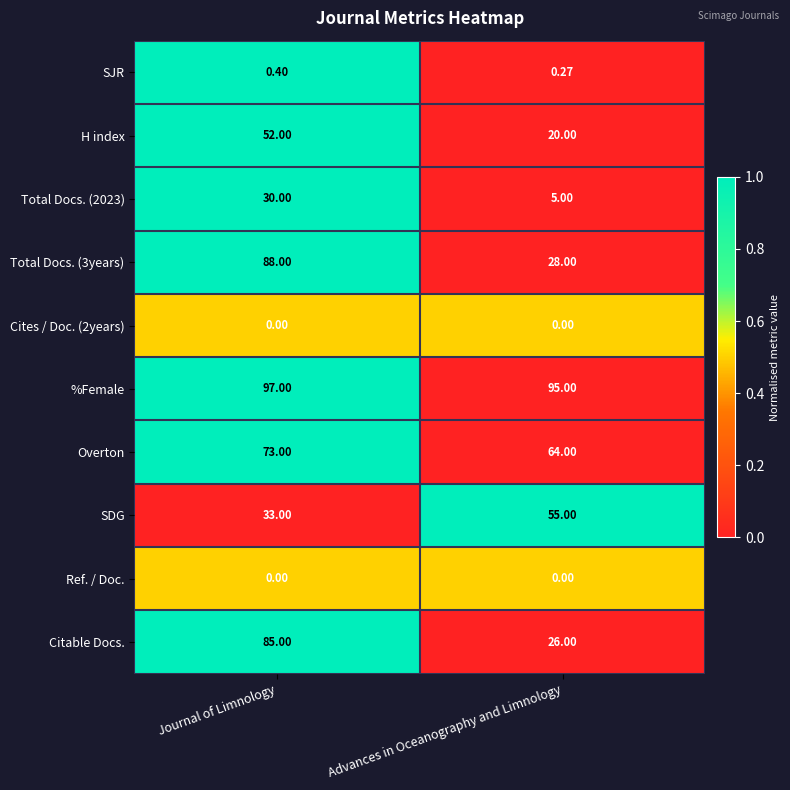

Which series has the largest total across all categories?

%Female